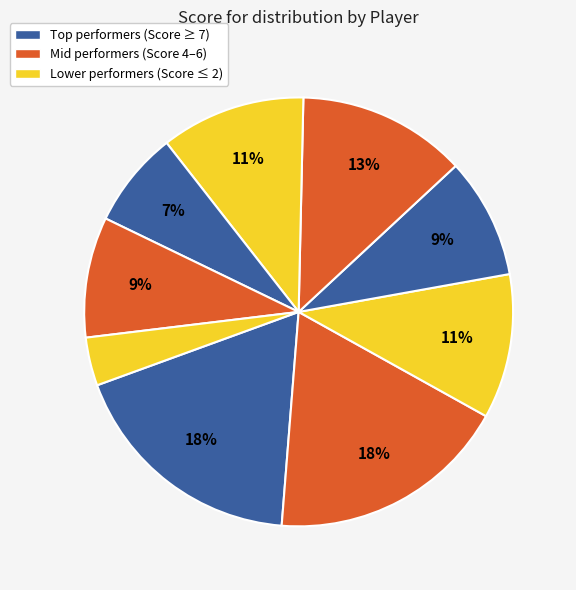

Count the number of slices in the pie.

9